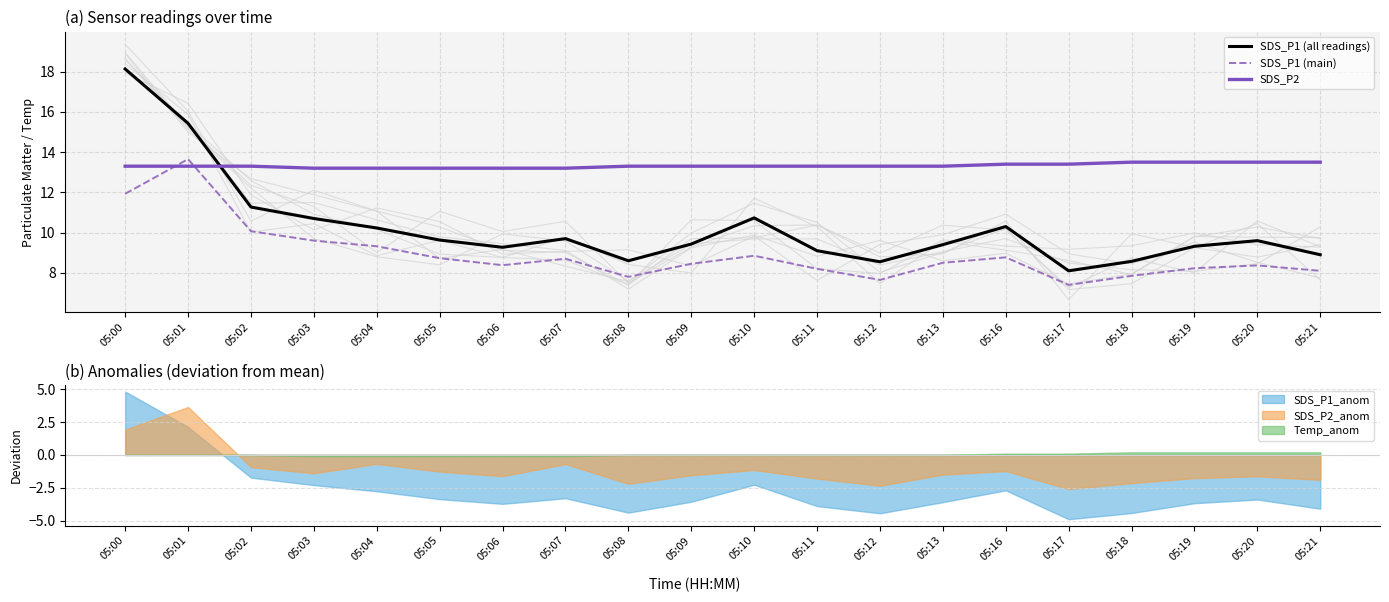

Is it true that SDS_P1 (climatology) equals 15.4 at 05:01?

True